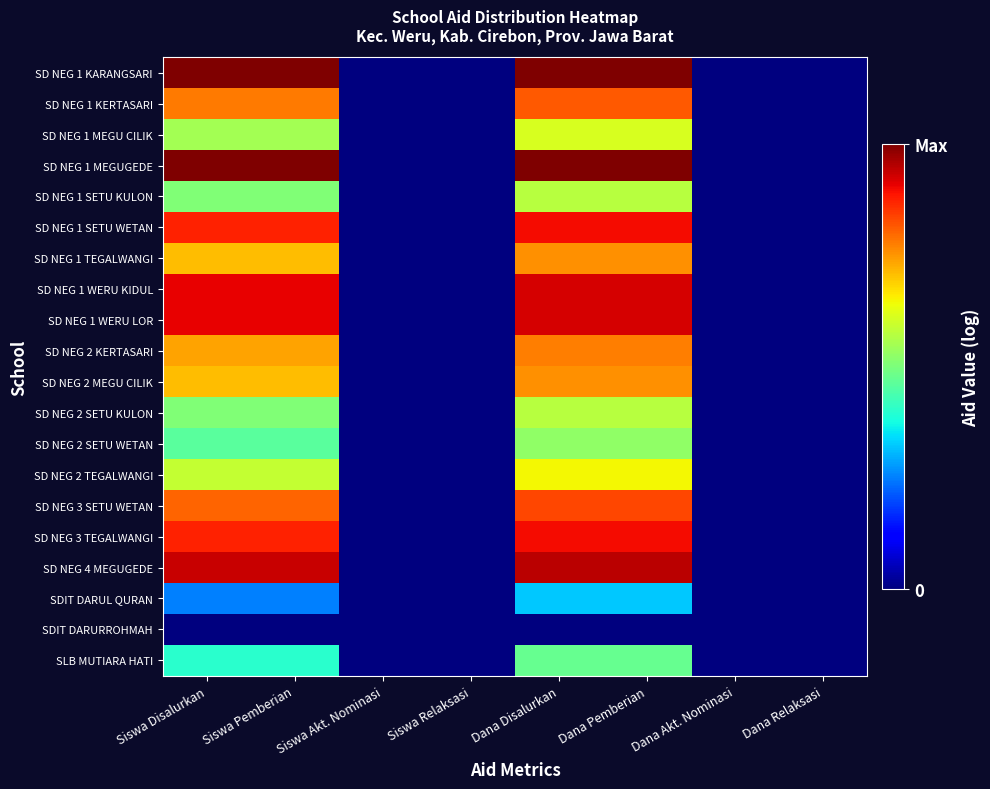

What is the maximum value shown in the chart?

1.0